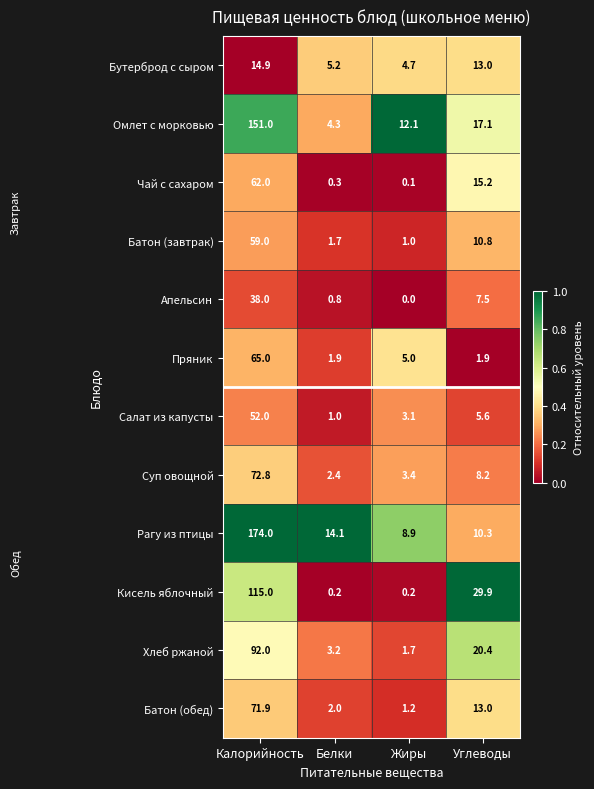

Which category has the lowest value across all series?

Жиры